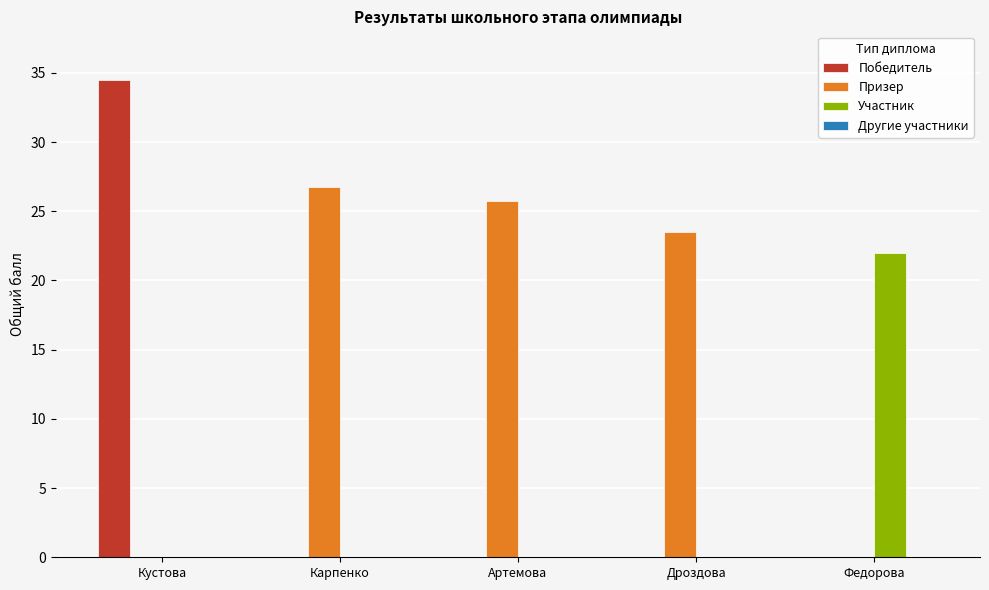

Between Кустова and Карпенко, which series saw the biggest shift?

Победитель